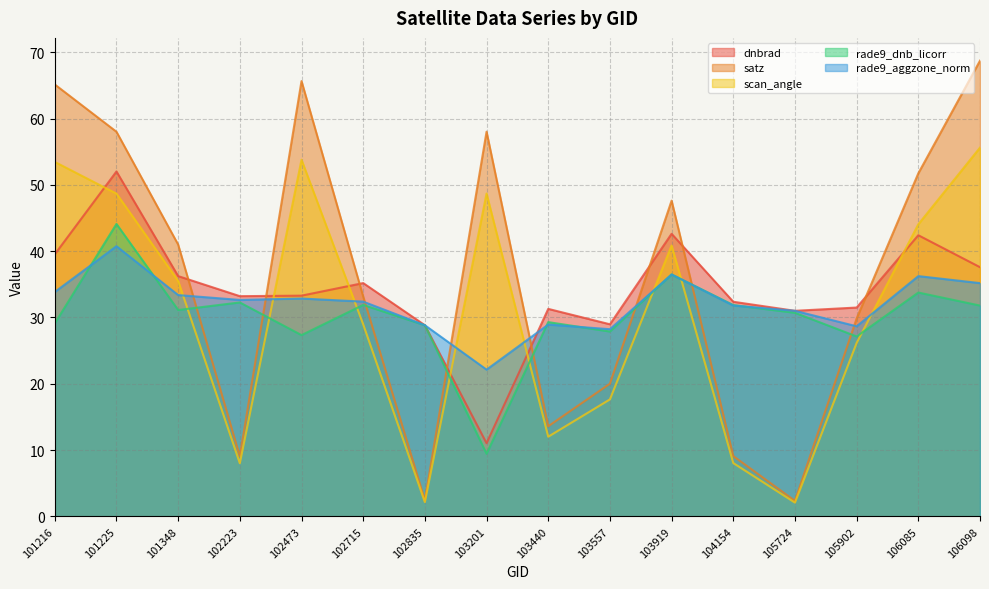

Where is dnbrad nearest to the value 31?

105724